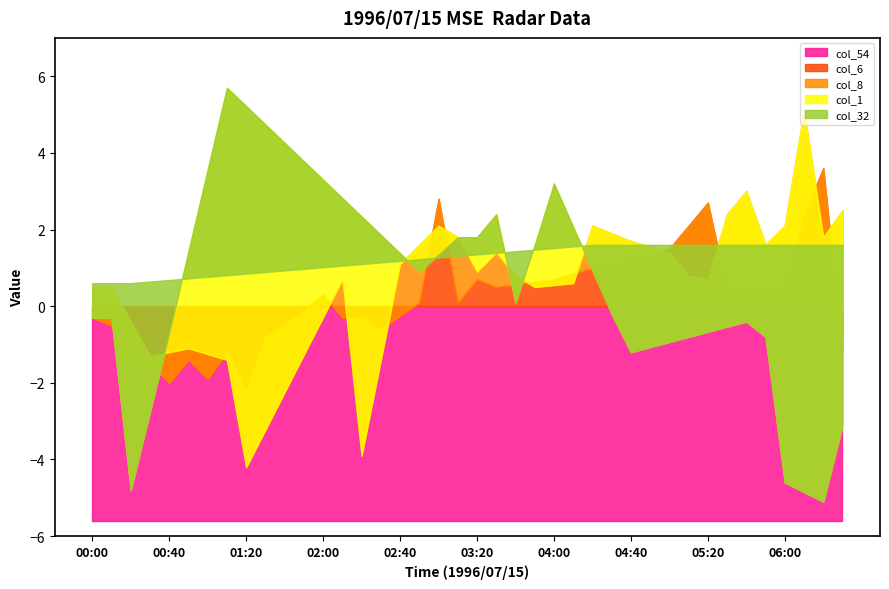

True or false: col_32 has a value of 415.9 at 02:40.

False